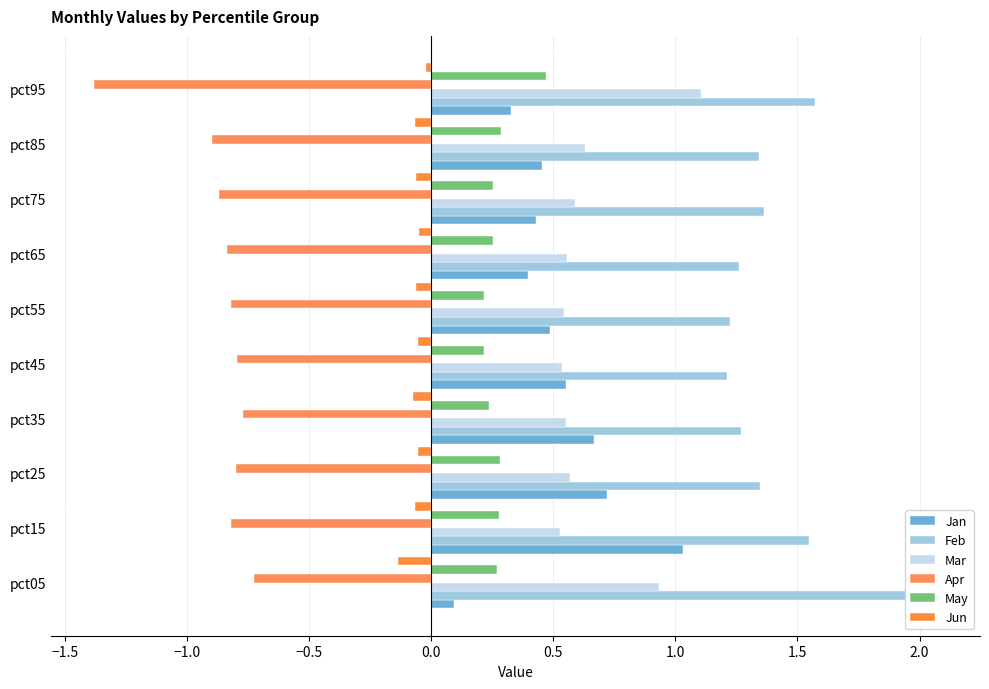

How many distinct data groups are displayed?

6